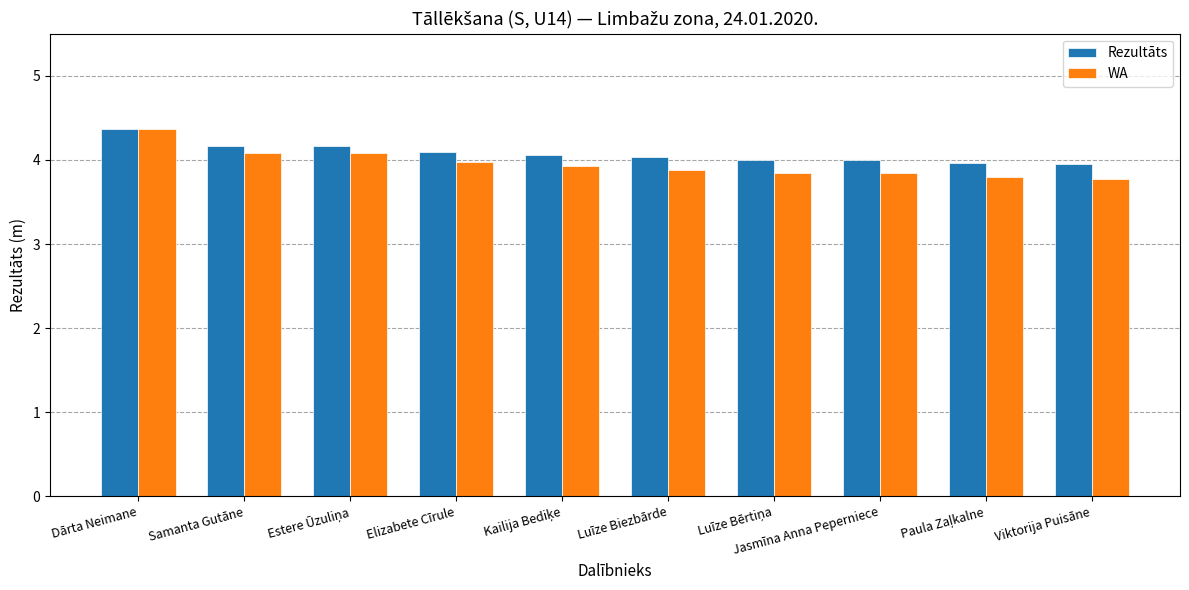

Is the value of Rezultāts at Jasmīna Anna Peperniece greater than the value of WA at Luīze Biezbārde?

Yes